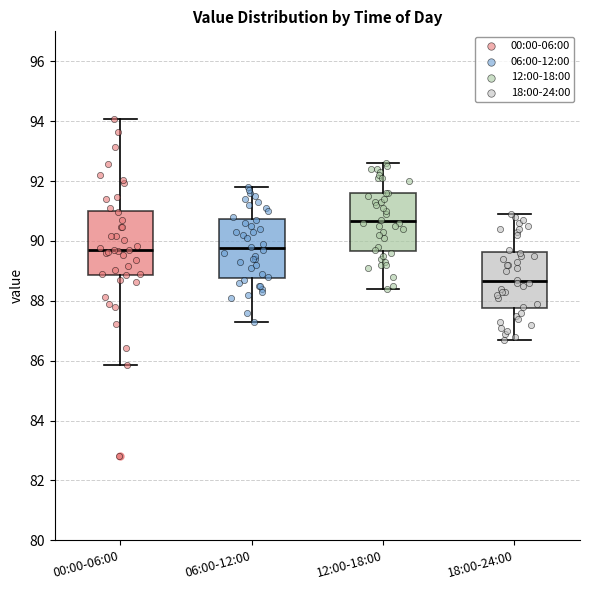

Reading left to right, read every box against the y-axis: the position of its median line, the range the box covers, and the ends of its whiskers. The values are not printed on the chart, so give them approximately, as read against the axis.

00:00-06:00: median 89.6, box 88.8 to 91.0, whiskers 85.8 to 94.0
06:00-12:00: median 89.8, box 88.8 to 90.8, whiskers 87.4 to 91.8
12:00-18:00: median 90.6, box 89.6 to 91.6, whiskers 88.4 to 92.6
18:00-24:00: median 88.6, box 87.8 to 89.6, whiskers 86.8 to 91.0